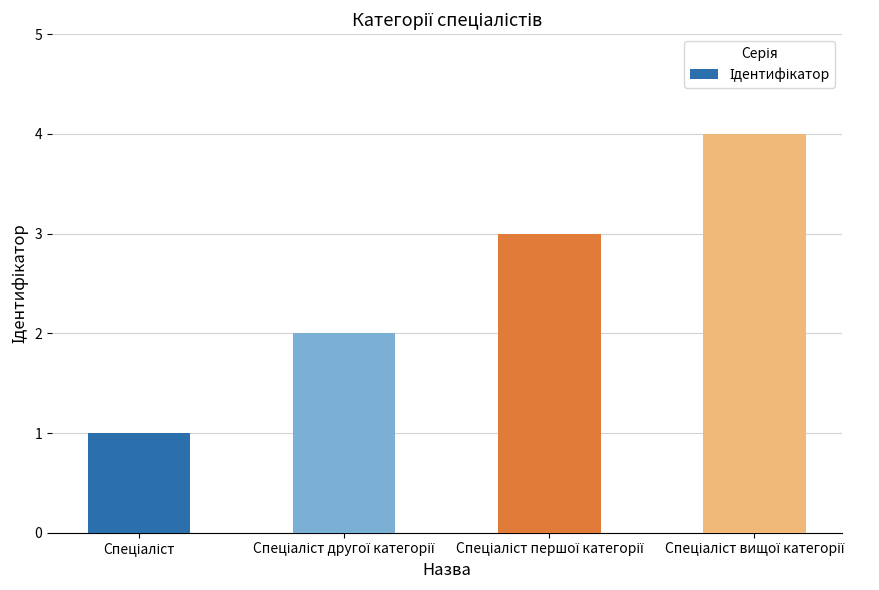

What is the maximum value shown in the chart?

4